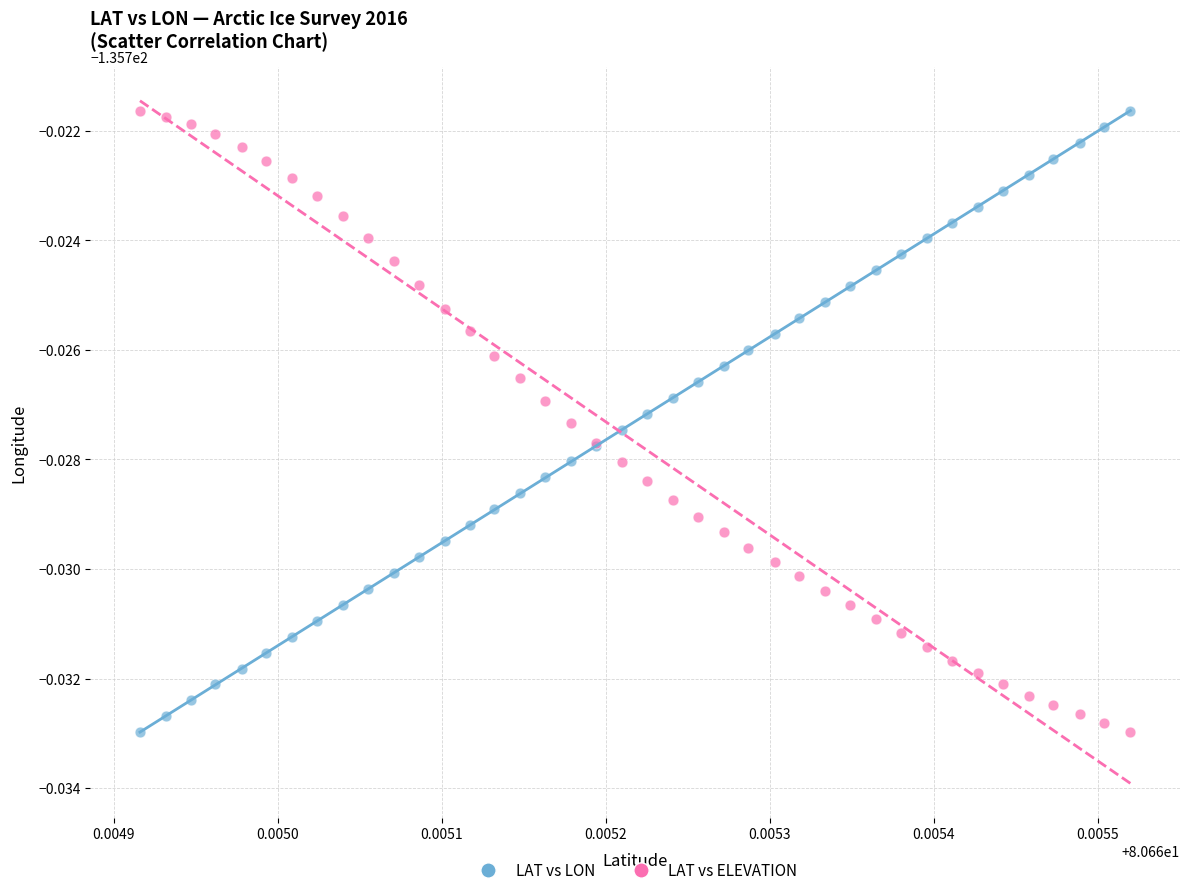

What are all the series names shown in the legend?

LAT vs LON, LAT vs ELEVATION